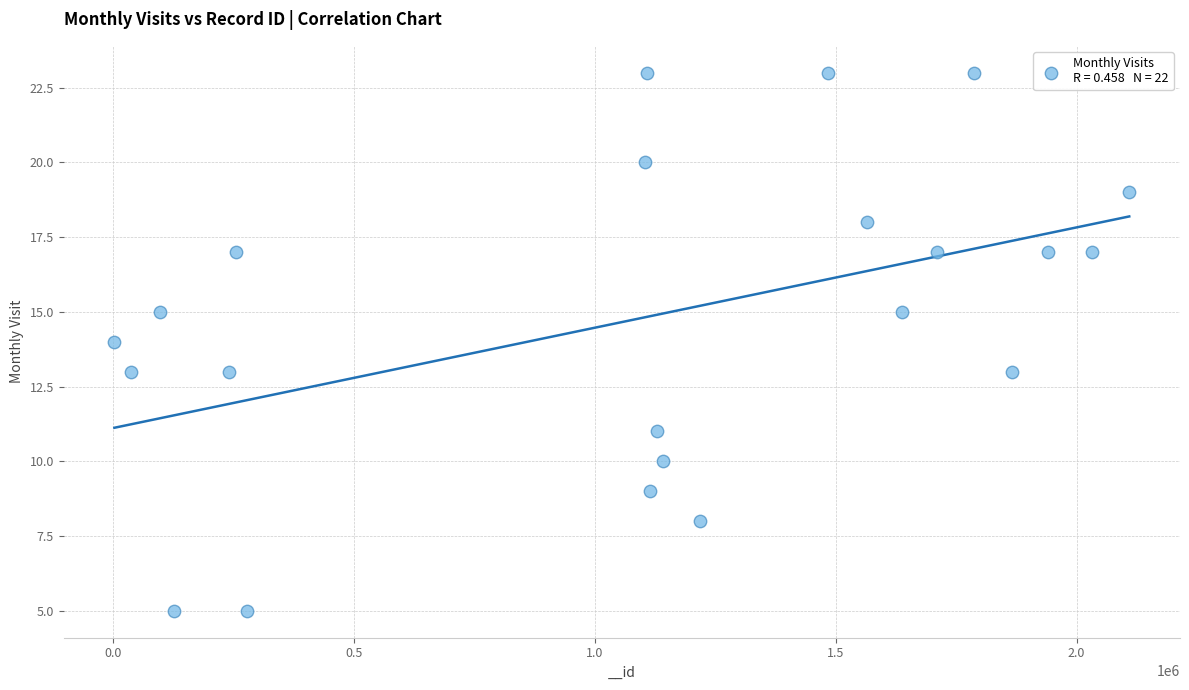

What is the range of Y values (max minus min)?

18